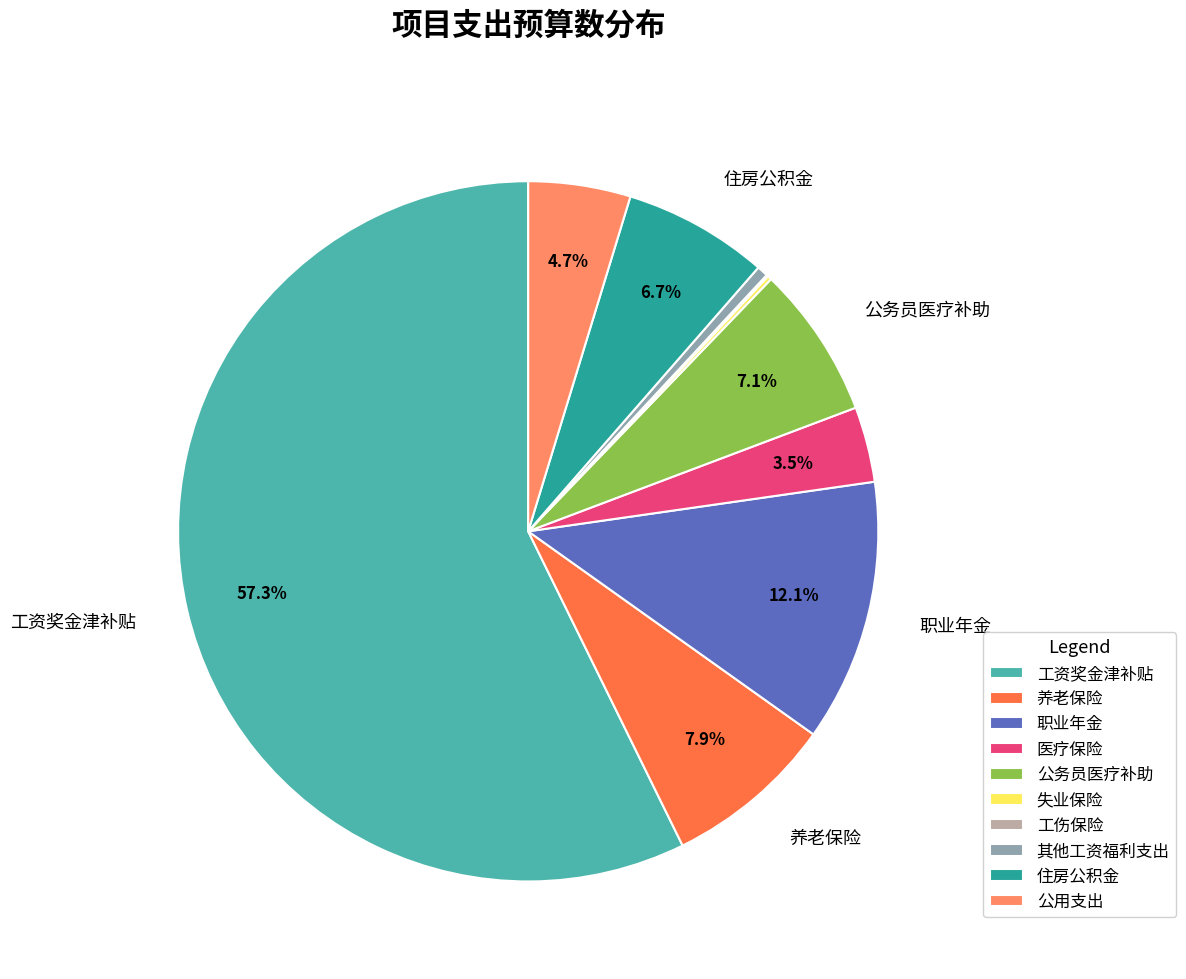

Does any single category account for the majority?

Yes